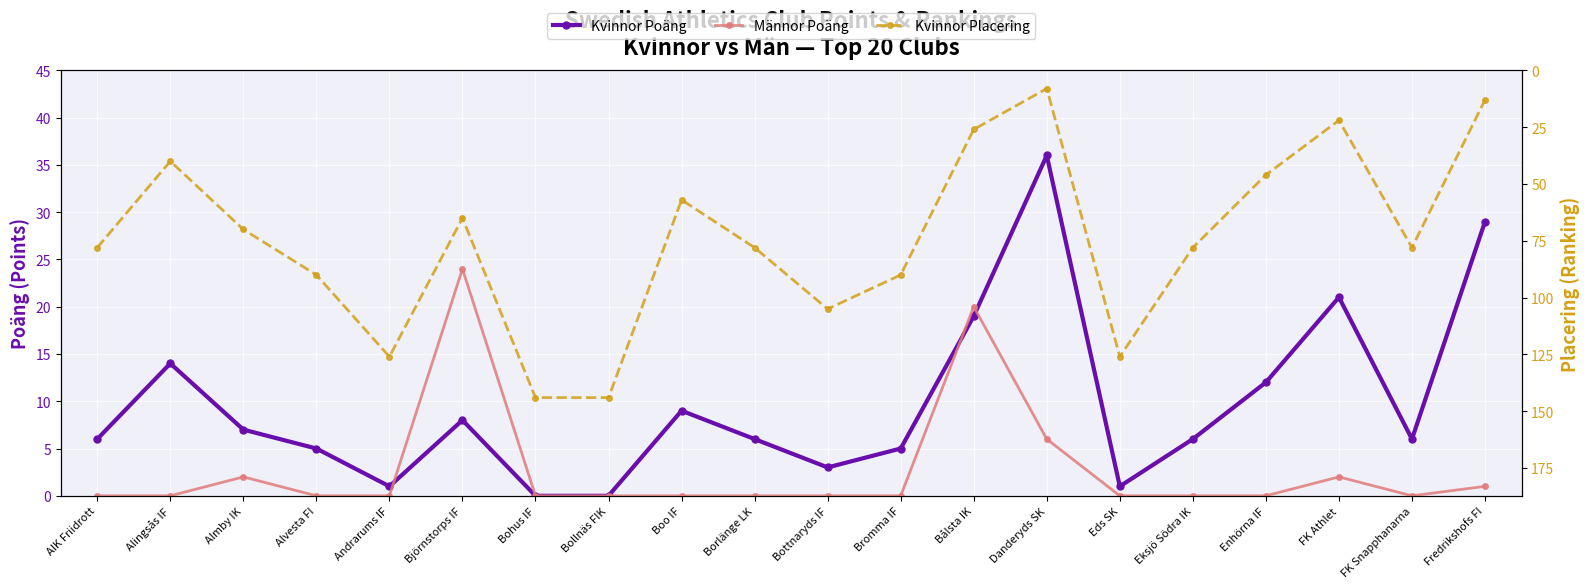

How many values in Männor Poäng are above zero?

6